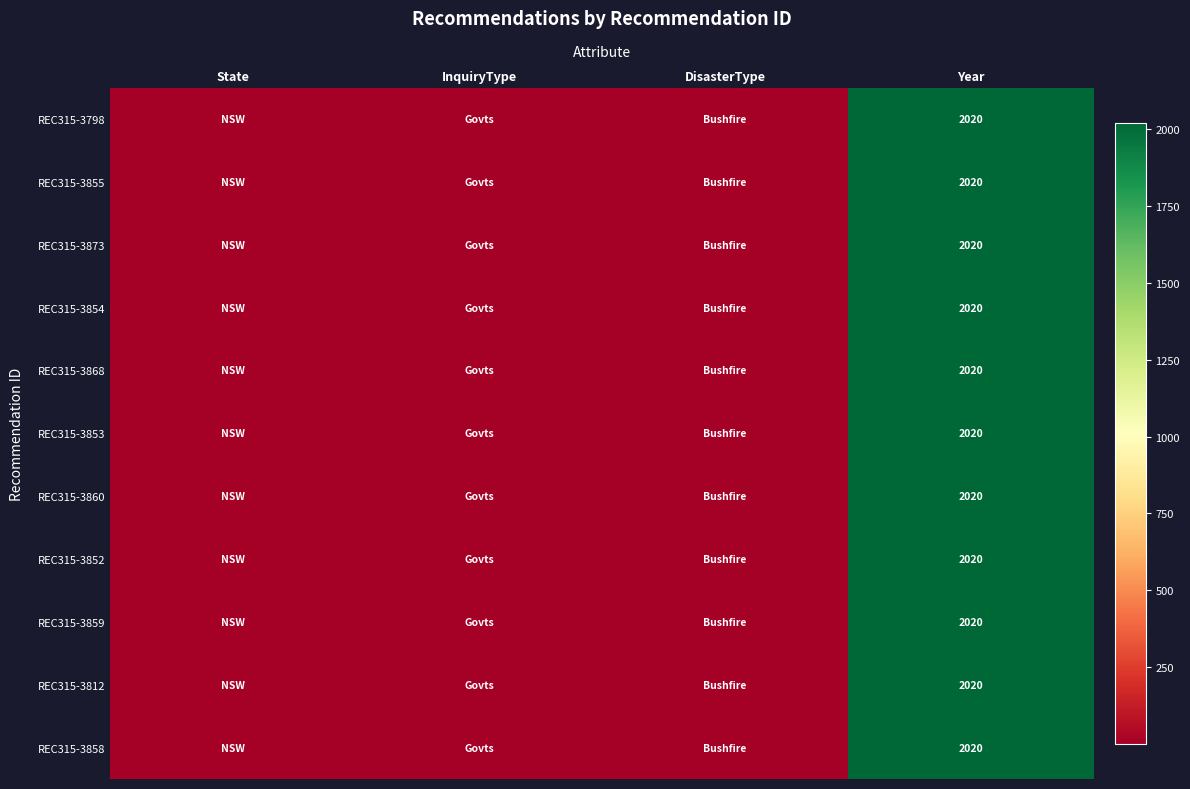

What is the total value across all series at Year?

22220